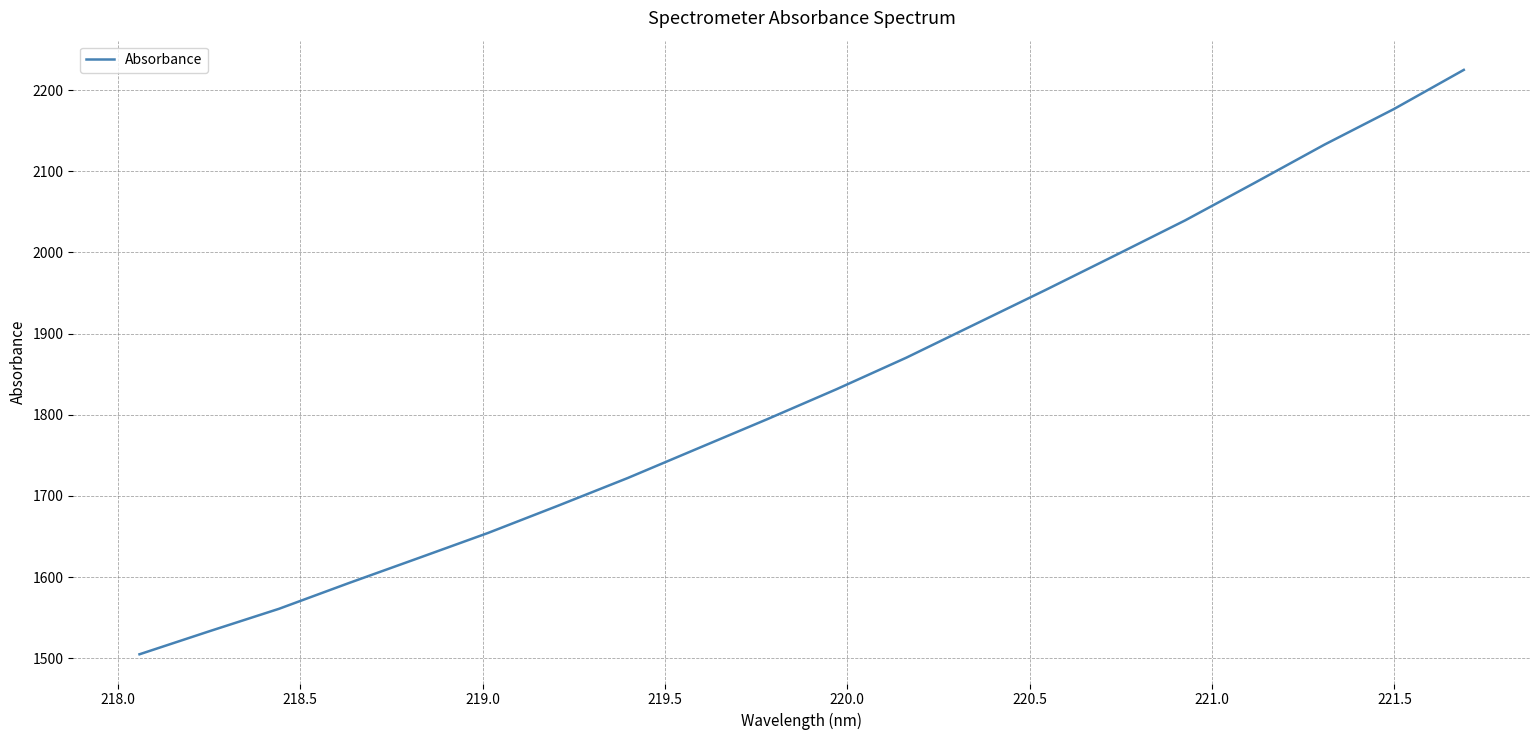

True or false: the data has more than 0 interior local peaks.

False